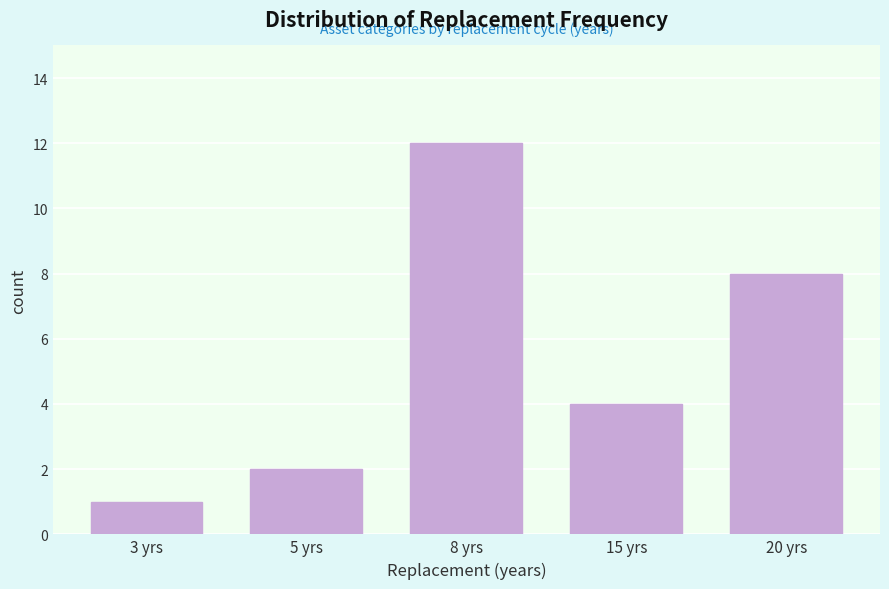

Reading left to right, transcribe all the data shown in this chart.

1	2	12	4	8